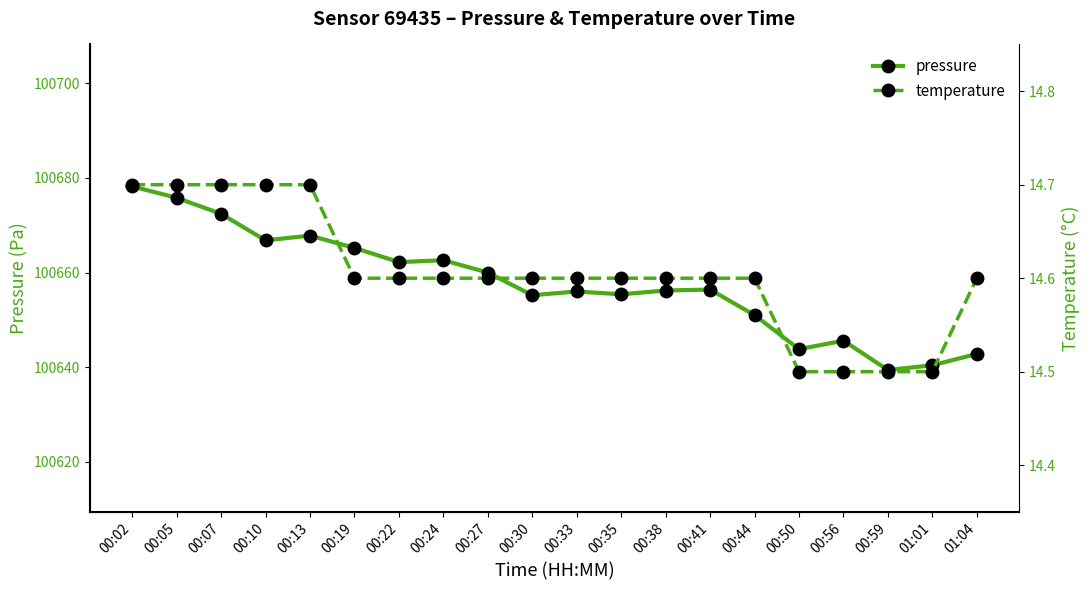

True or false: pressure has more than 0 points higher than both neighbors.

True